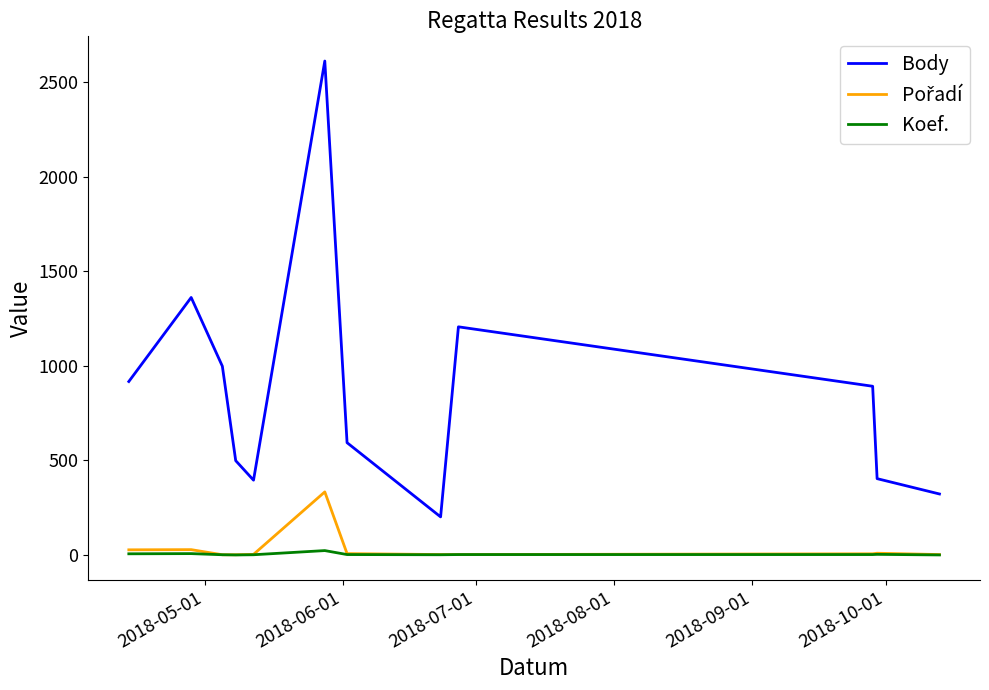

At how many categories does at least one series exceed 1451?

1